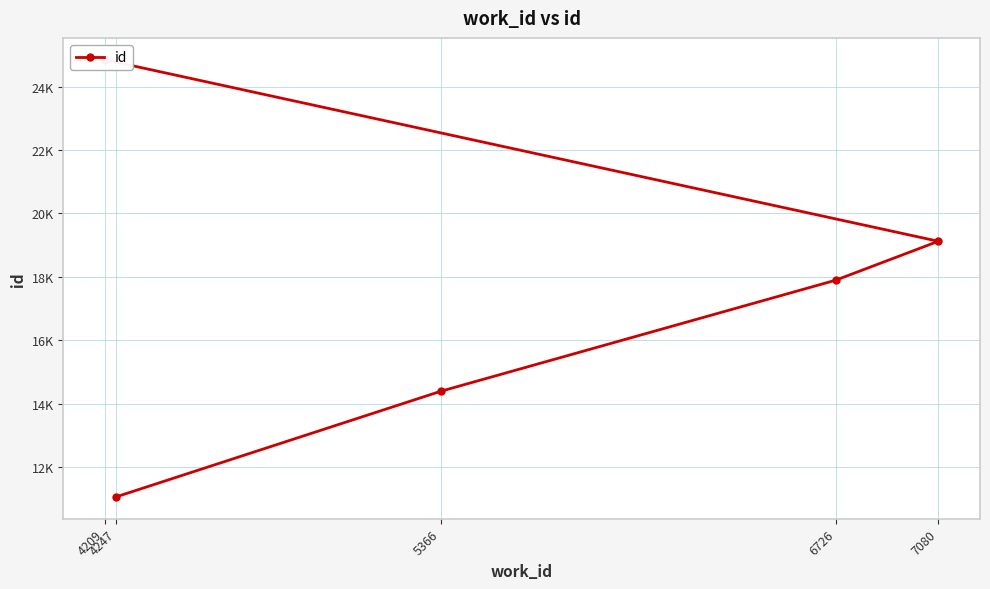

Is this an area chart (filled region under the line)?

No